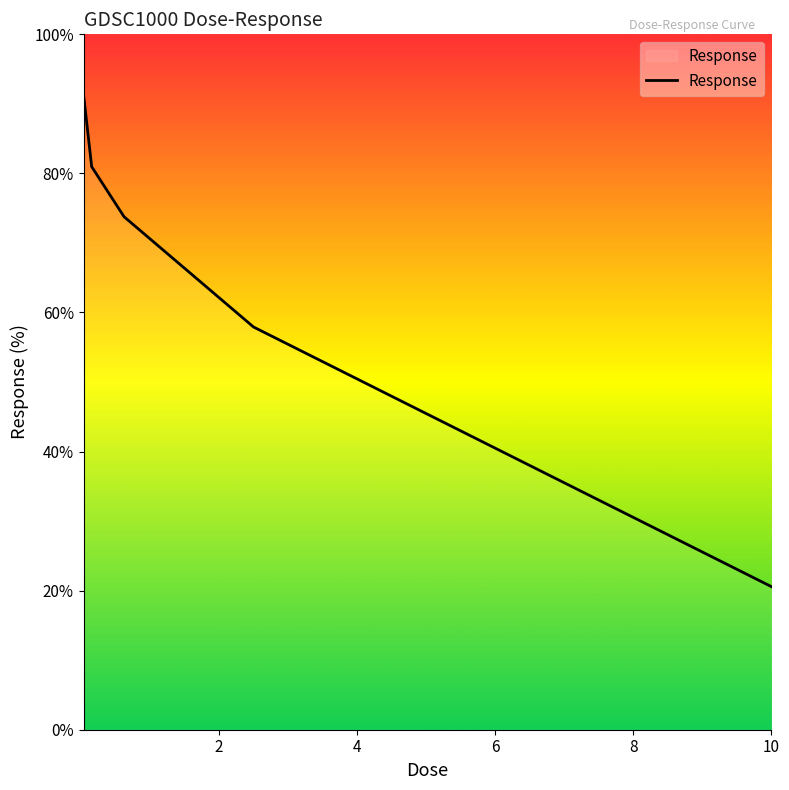

What is the difference between the maximum and minimum values?

70.7